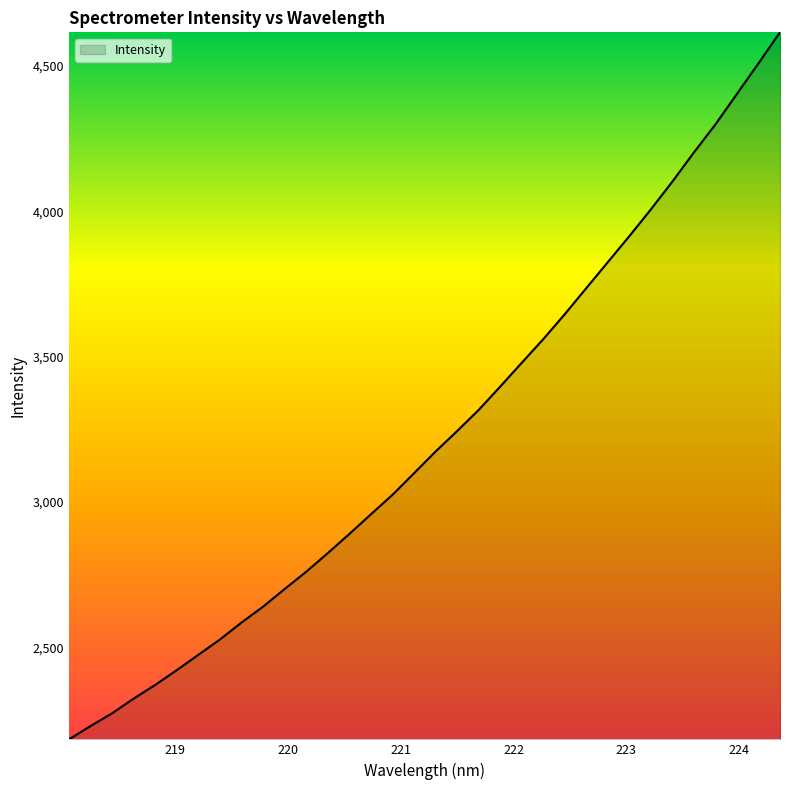

What is the smallest value displayed?

2182.9